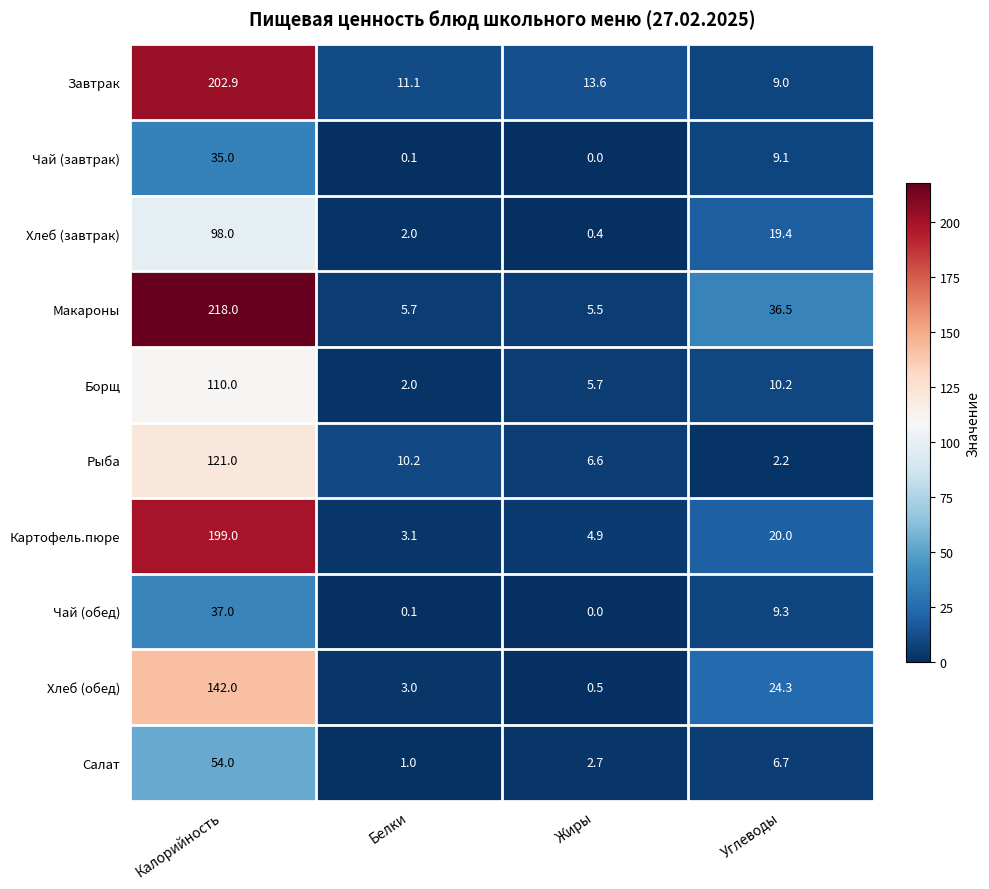

Where is Рыба nearest to the value 61?

Белки